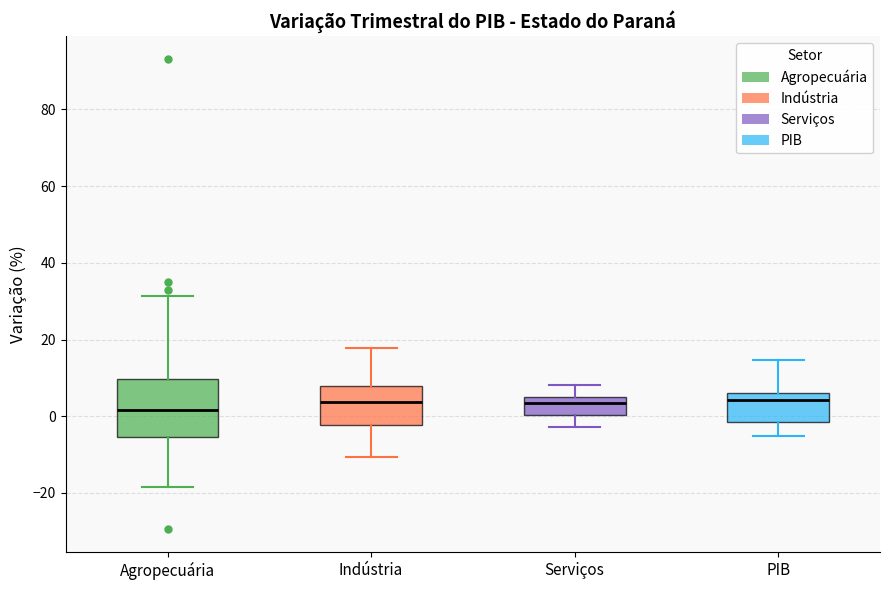

Reading left to right, read every box against the y-axis: the position of its median line, the range the box covers, and the ends of its whiskers. The values are not printed on the chart, so give them approximately, as read against the axis.

Agropecuária: median 2, box -6 to 10, whiskers -18 to 32
Indústria: median 4, box -2 to 8, whiskers -10 to 18
Serviços: median 4, box 0 to 6, whiskers -2 to 8
PIB: median 4, box -2 to 6, whiskers -6 to 14